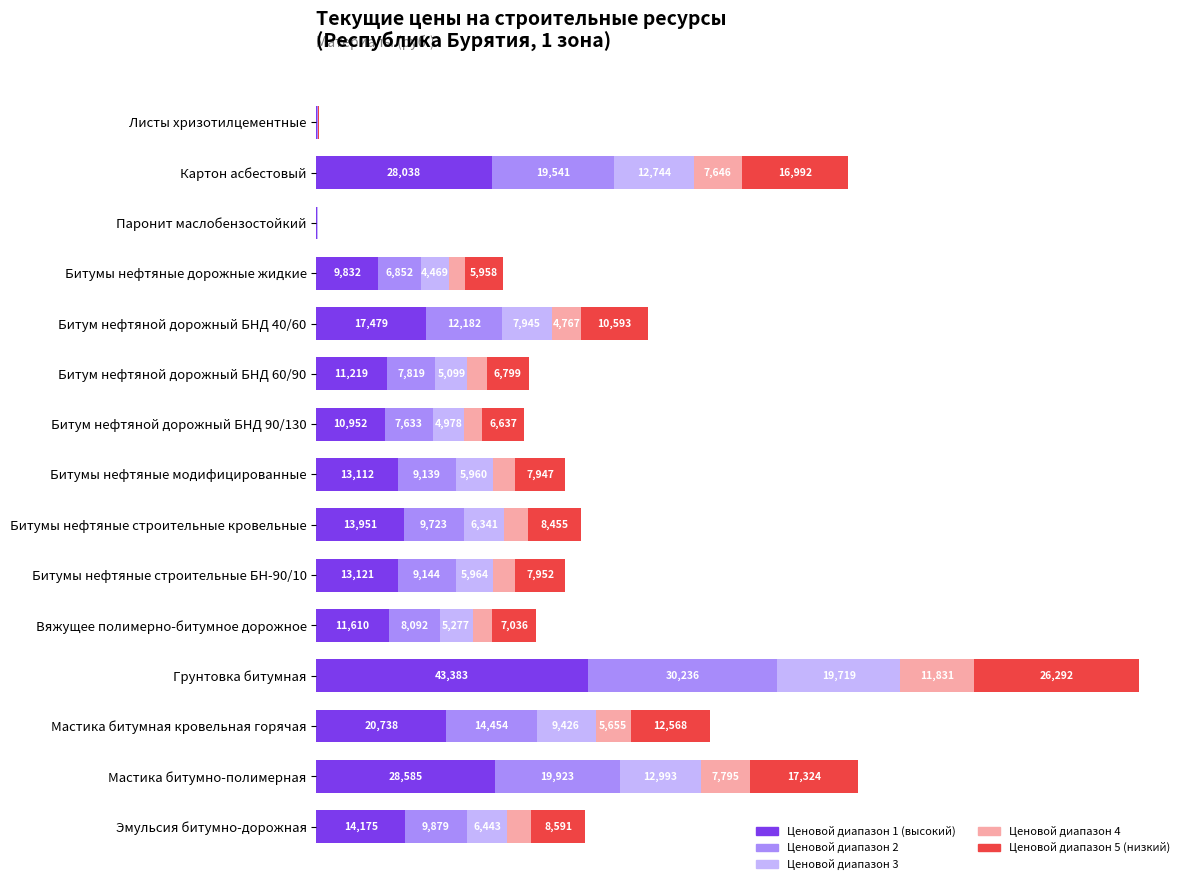

Which category has the highest value in the Ценовой диапазон 1 (высокий) series?

Грунтовка битумная